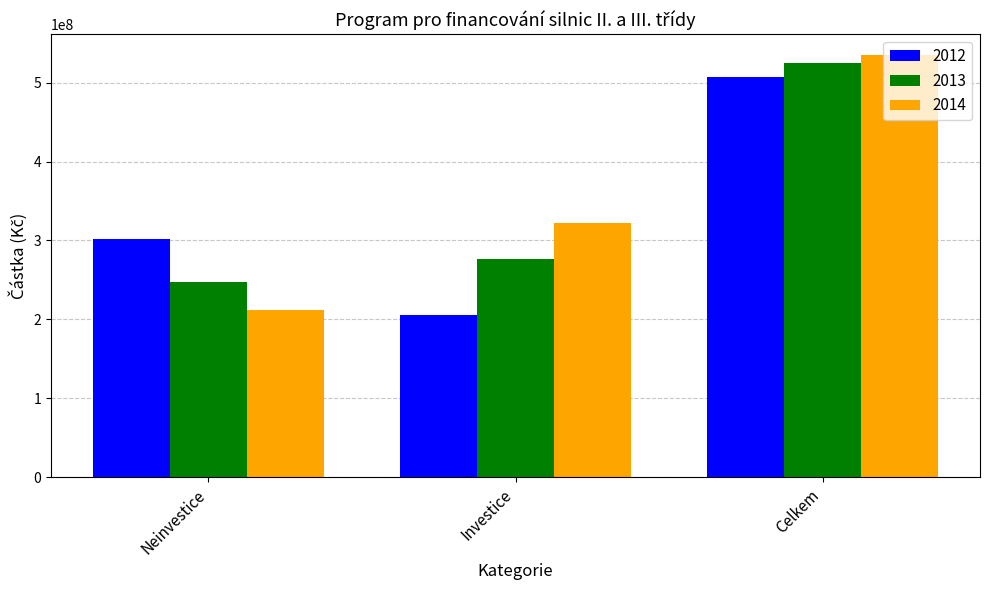

List the series in order of their overall mean, highest first.

2014, 2013, 2012